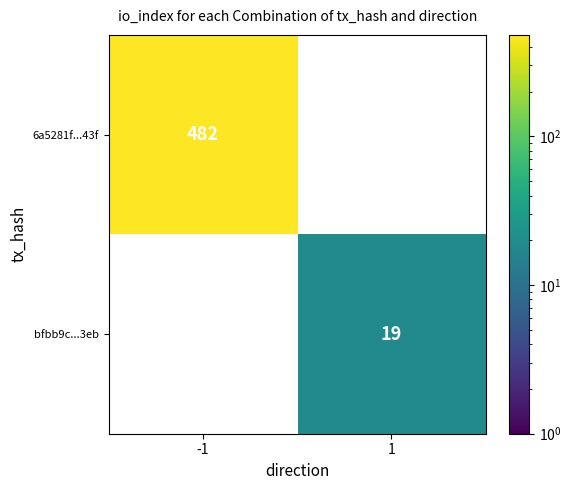

At how many categories does at least one series exceed 94?

1